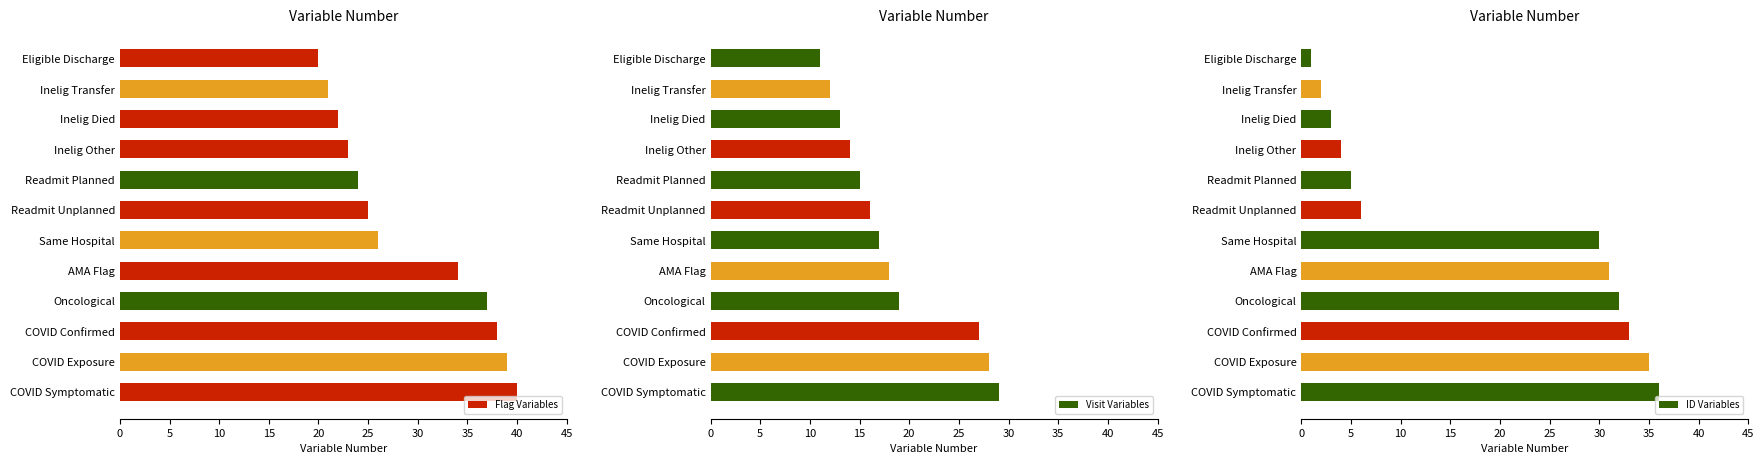

Are the bars grouped side by side (vs. stacked)?

Yes